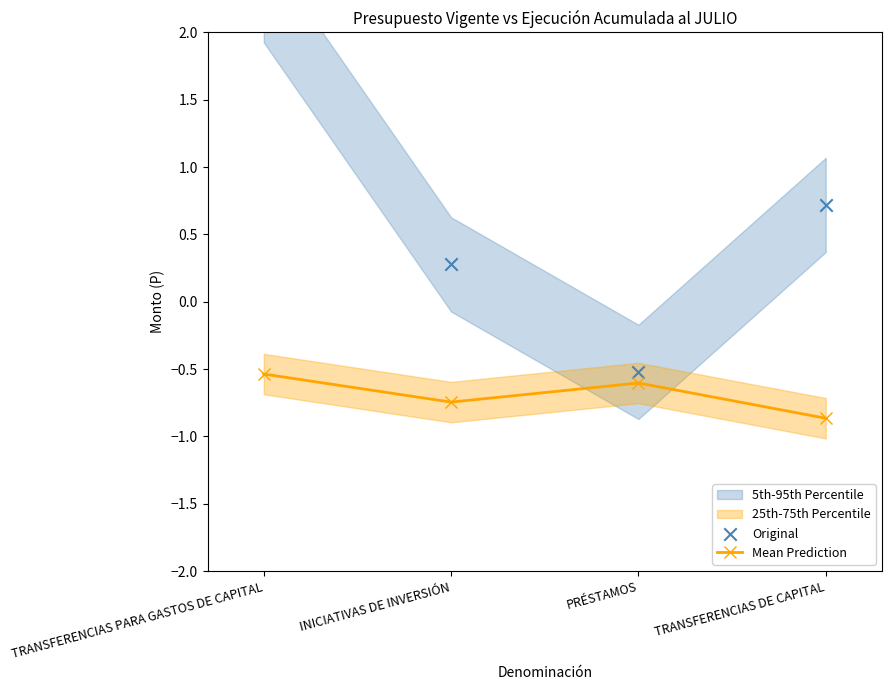

At how many categories does at least one series exceed 0?

3